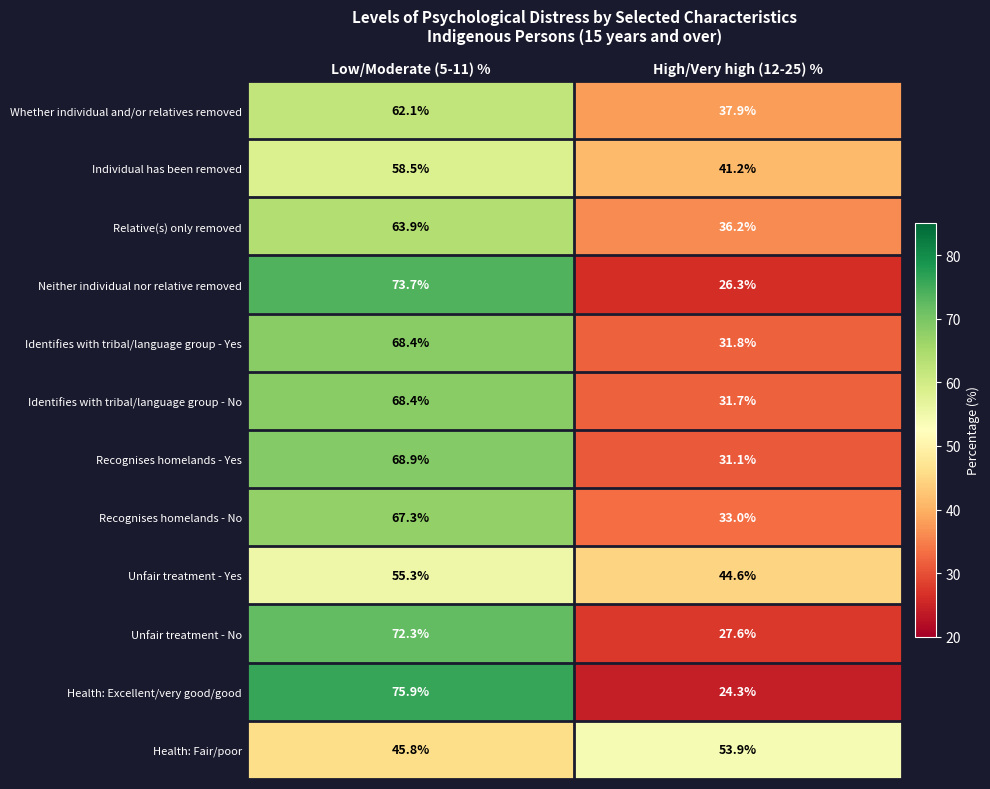

What is the spread (max minus min) of values at High/Very high (12-25) %?

29.6